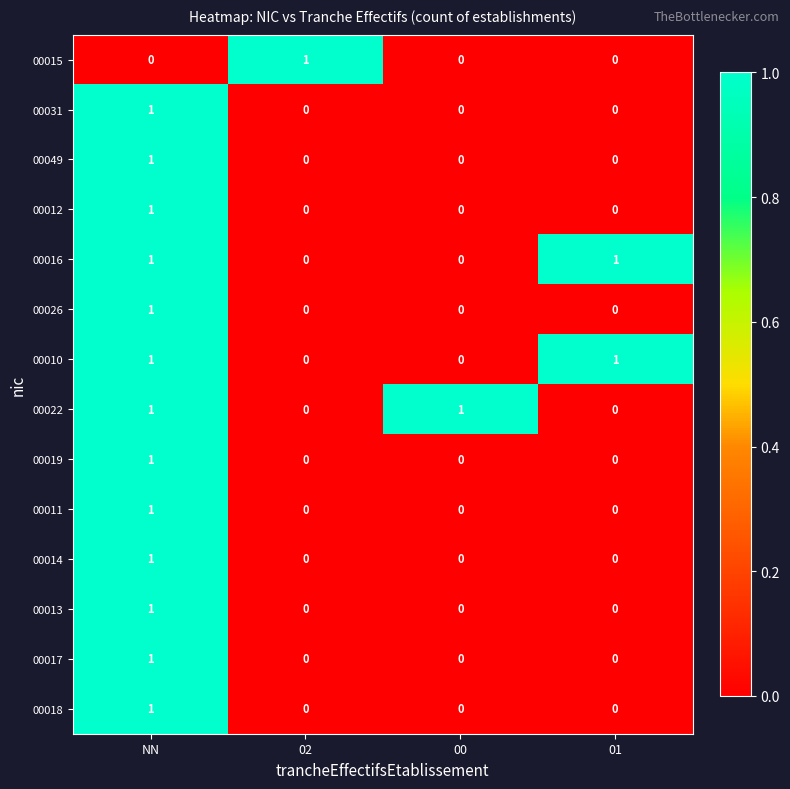

Which category has the highest value in the 00014 series?

NN